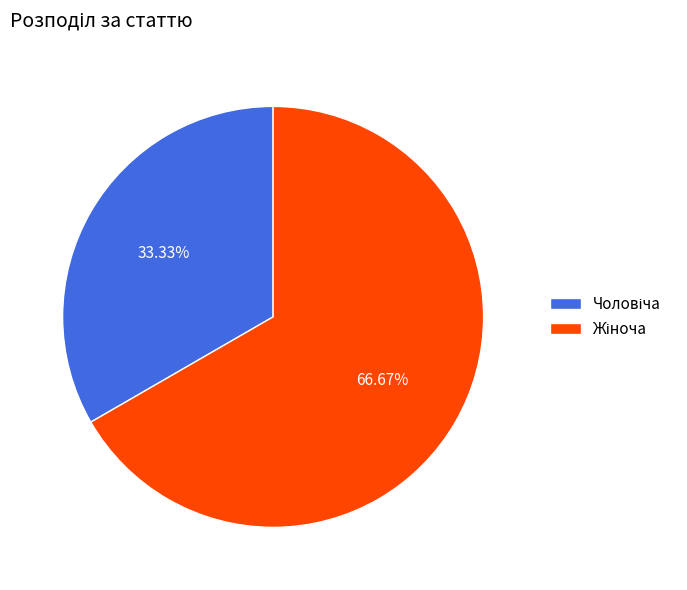

Is there any slice that represents more than half of the pie?

Yes